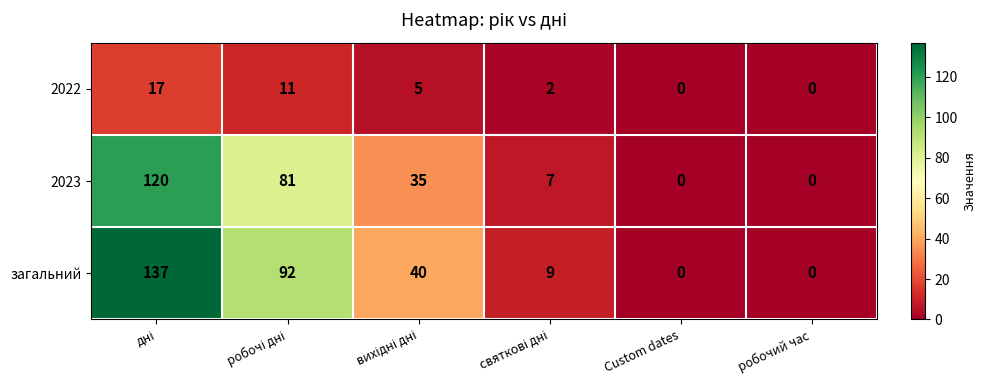

List the series in order of their peak value, highest first.

загальний, 2023, 2022